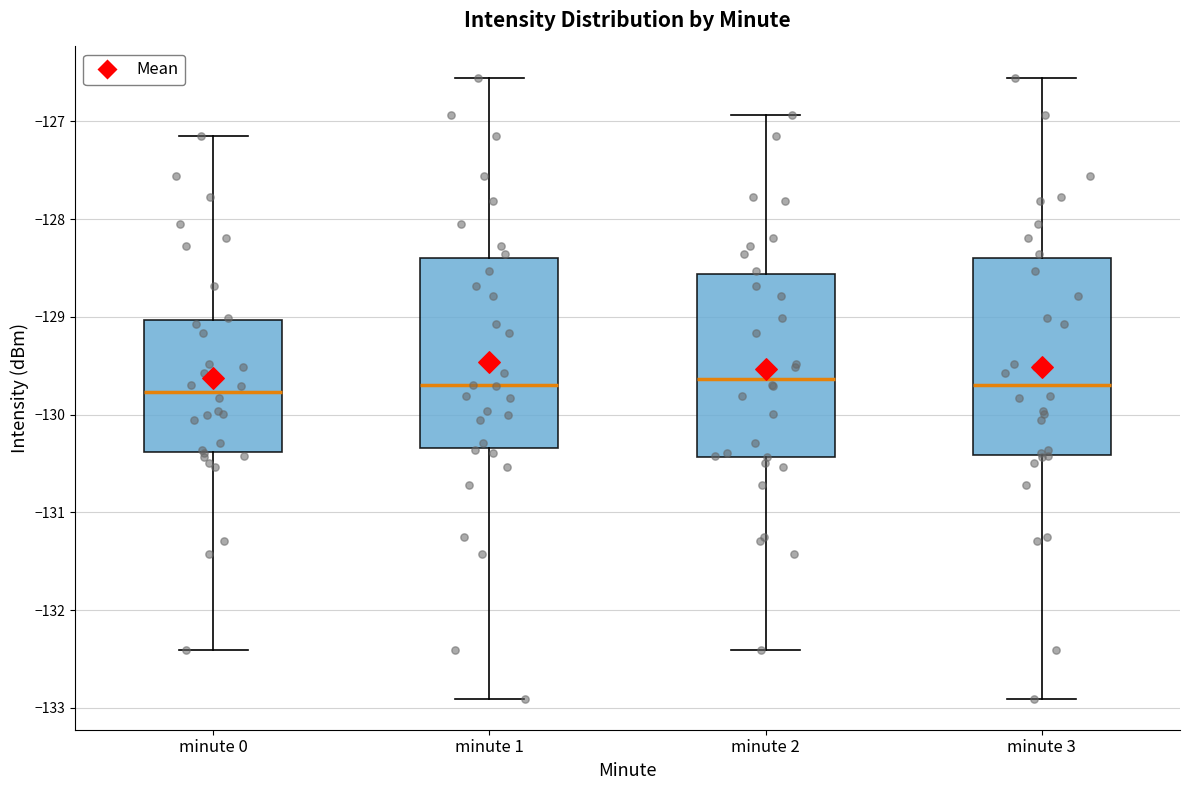

Where does the median line of the box for minute 1 sit on the y-axis? The values are not printed on the chart, so give them approximately, as read against the axis.

-129.7